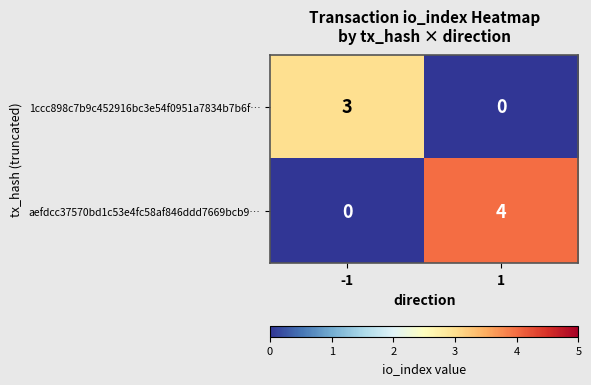

What is the greatest value displayed?

4